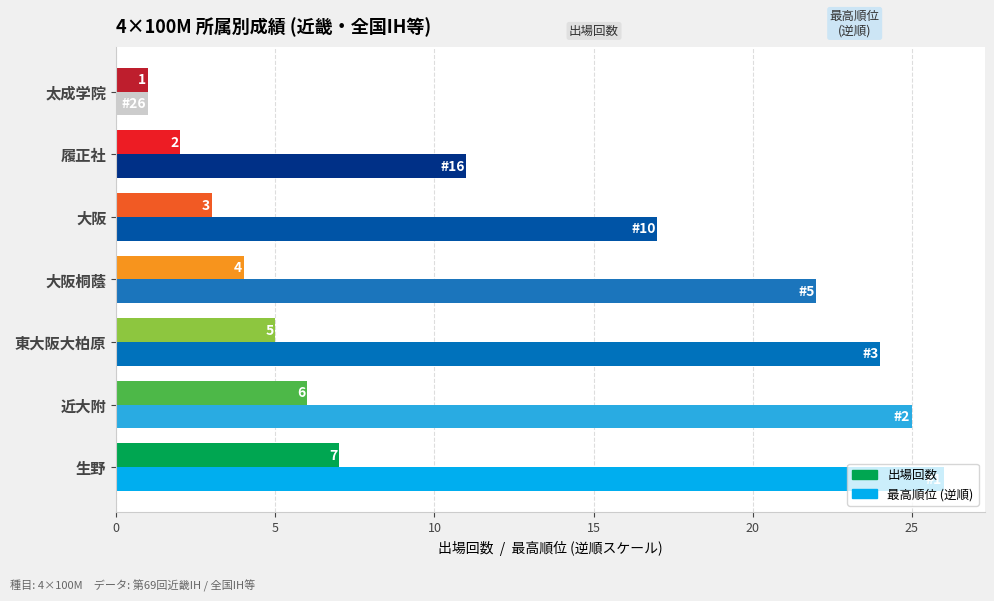

Which label corresponds to the smallest value in the chart?

太成学院